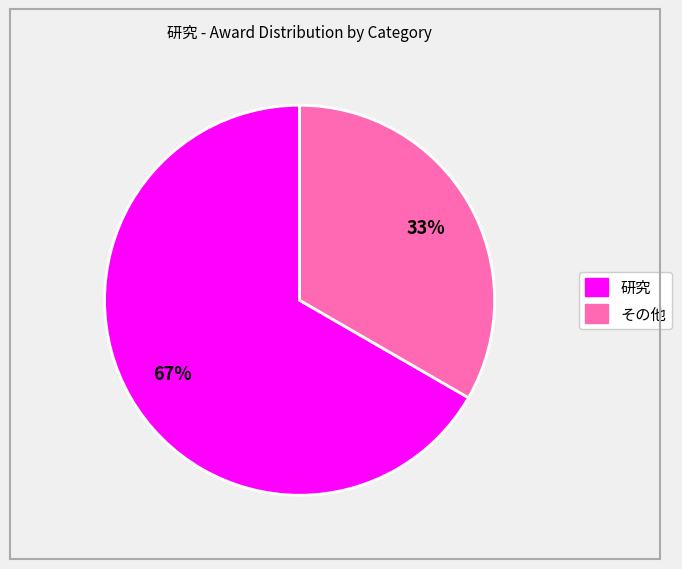

To the nearest percent, what is the average slice percentage?

50%